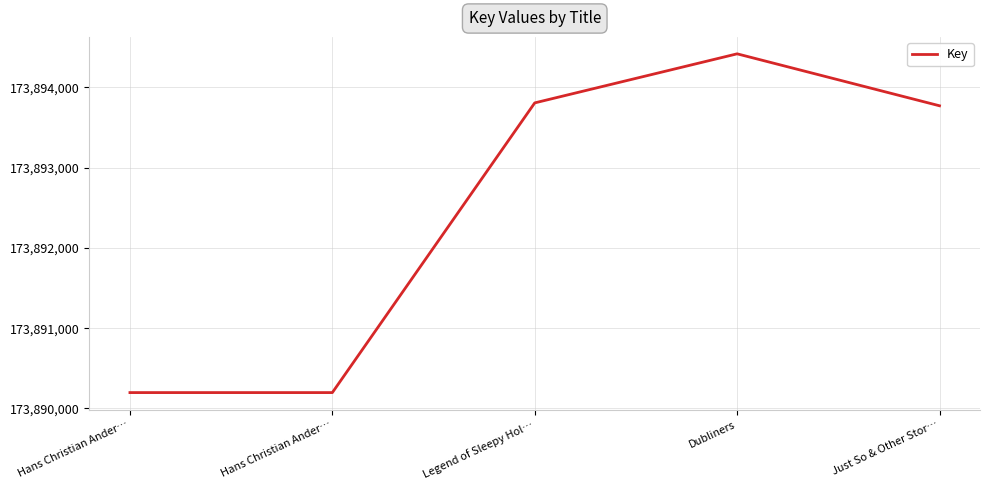

List the labels in order of value, smallest first.

Hans Christian Ander…, Hans Christian Ander…, Just So & Other Stor…, Legend of Sleepy Hol…, Dubliners